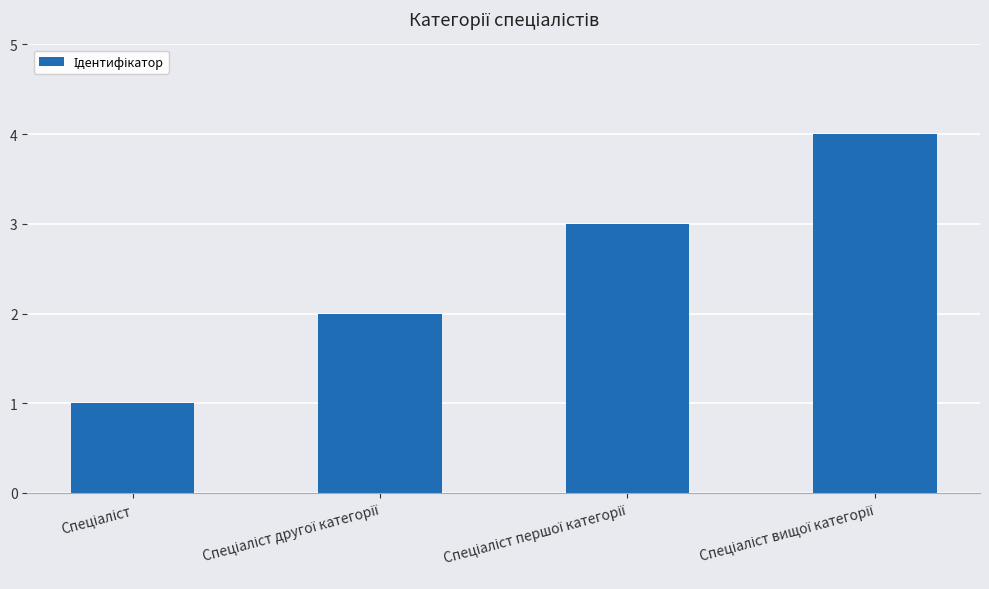

Reading left to right, transcribe all the data shown in this chart.

1	2	3	4